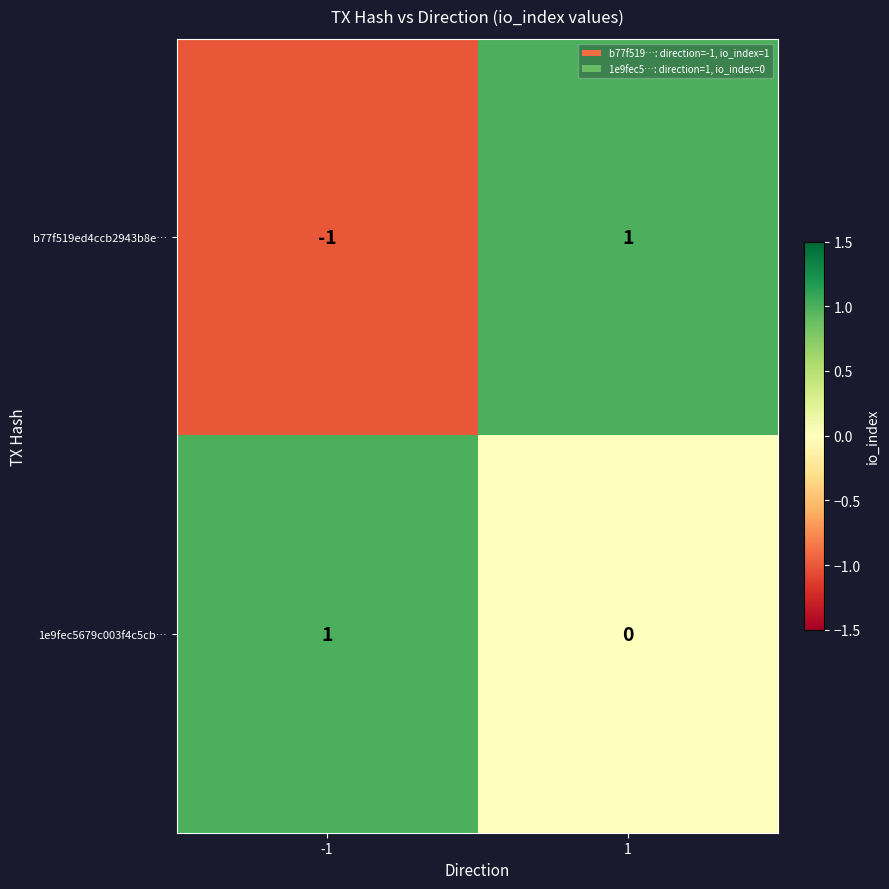

How many values in 1e9fec5679c003f4c5cb… are above zero?

1